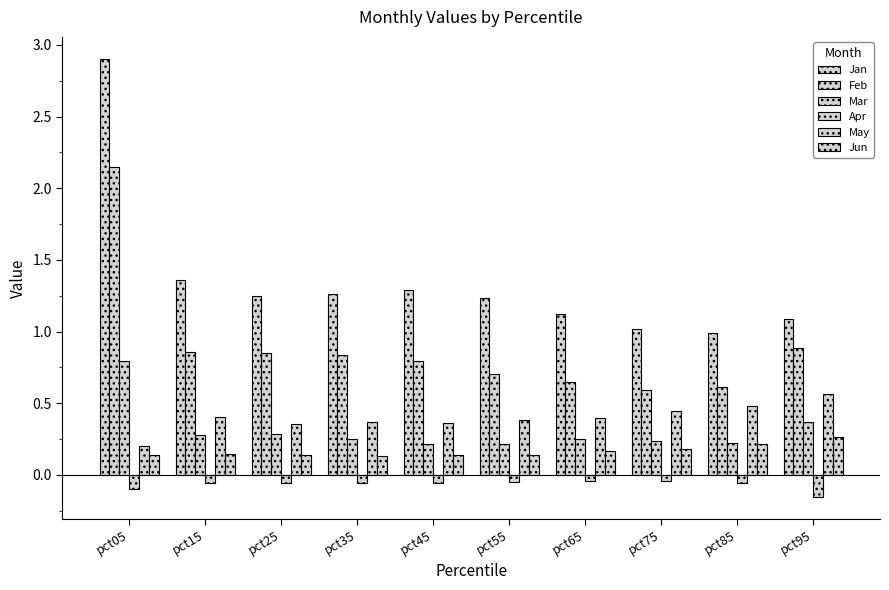

At which category is the sum across all series the highest?

pct05